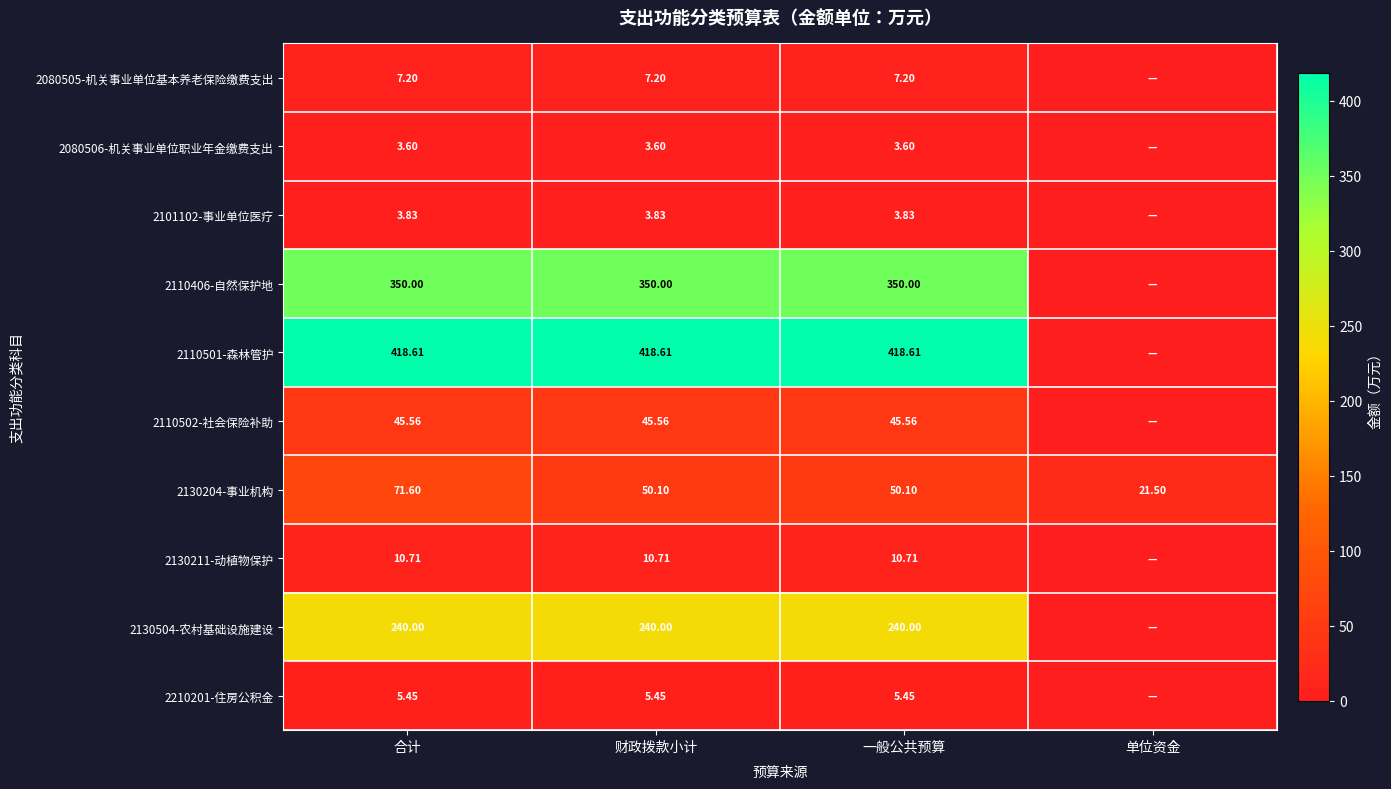

At which label does 2130204-事业机构 reach its minimum?

单位资金